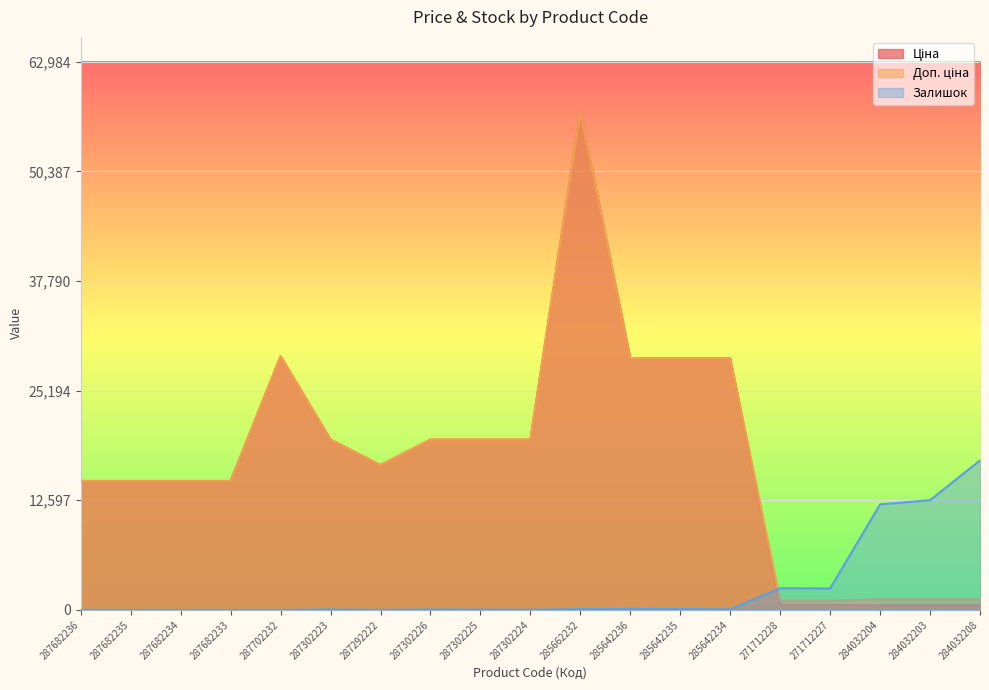

At which label does Залишок first exceed 48?

287302223